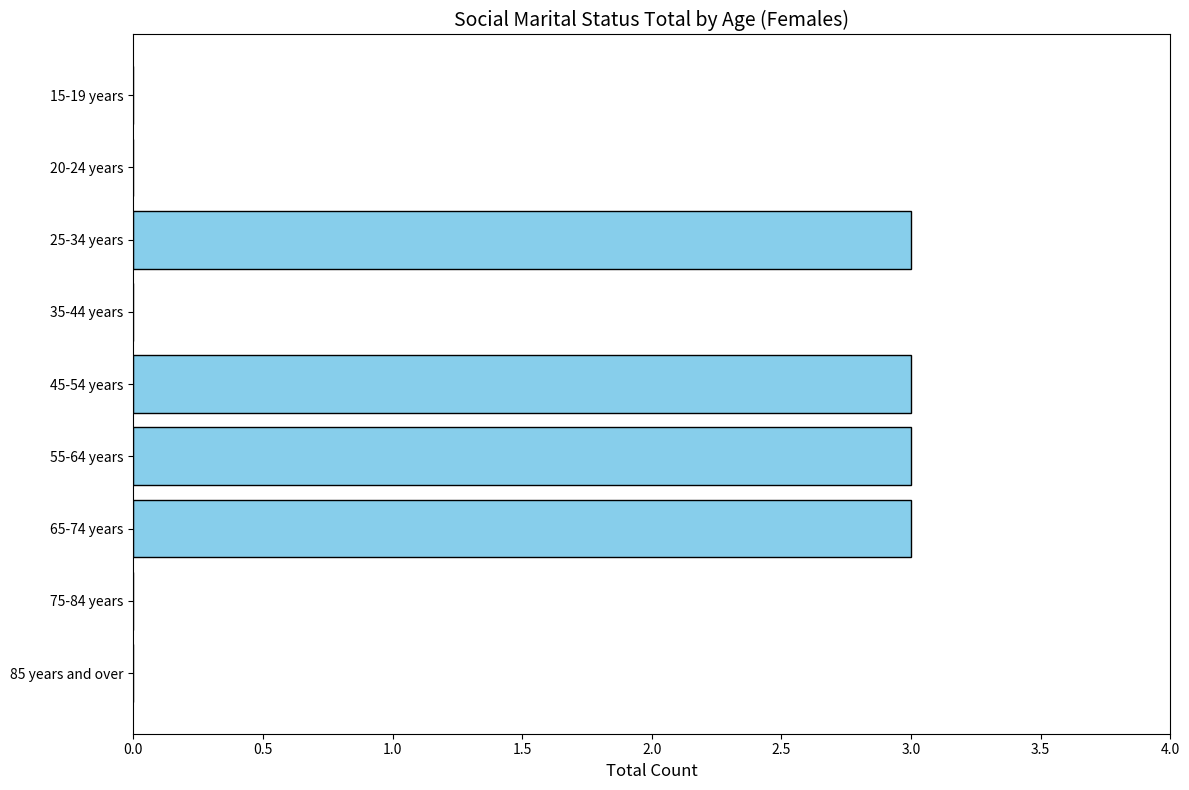

What is the maximum value shown in the chart?

3